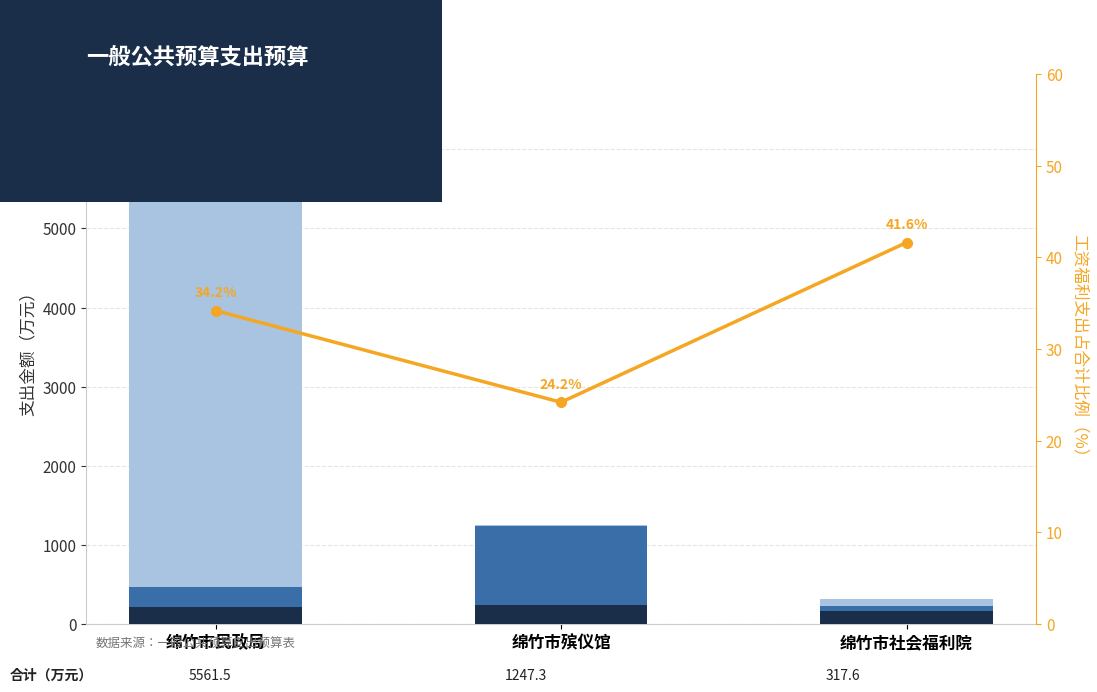

Is it true that 合计占比(%) equals 24.7 at 绵竹市社会福利院?

False